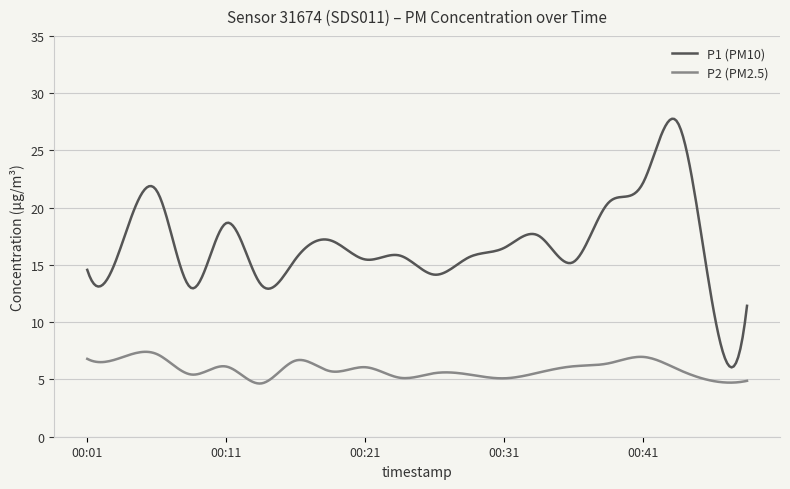

What is the maximum value for P2 (PM2.5)?

7.4